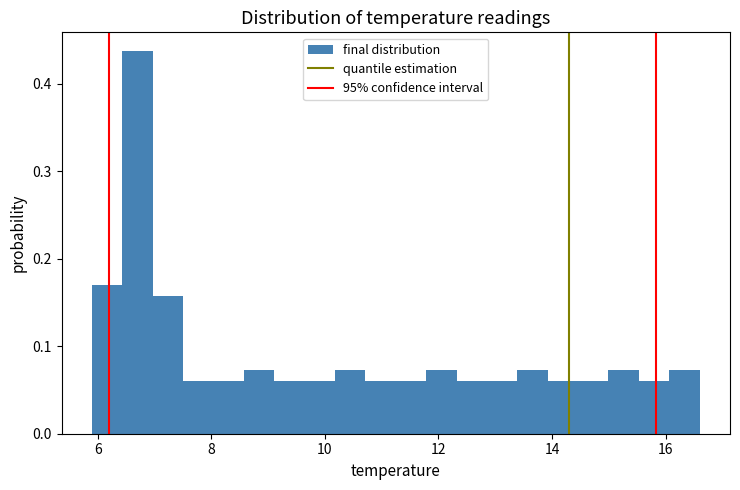

Read against the x-axis, roughly where is the centre of the tallest bar?

6.8